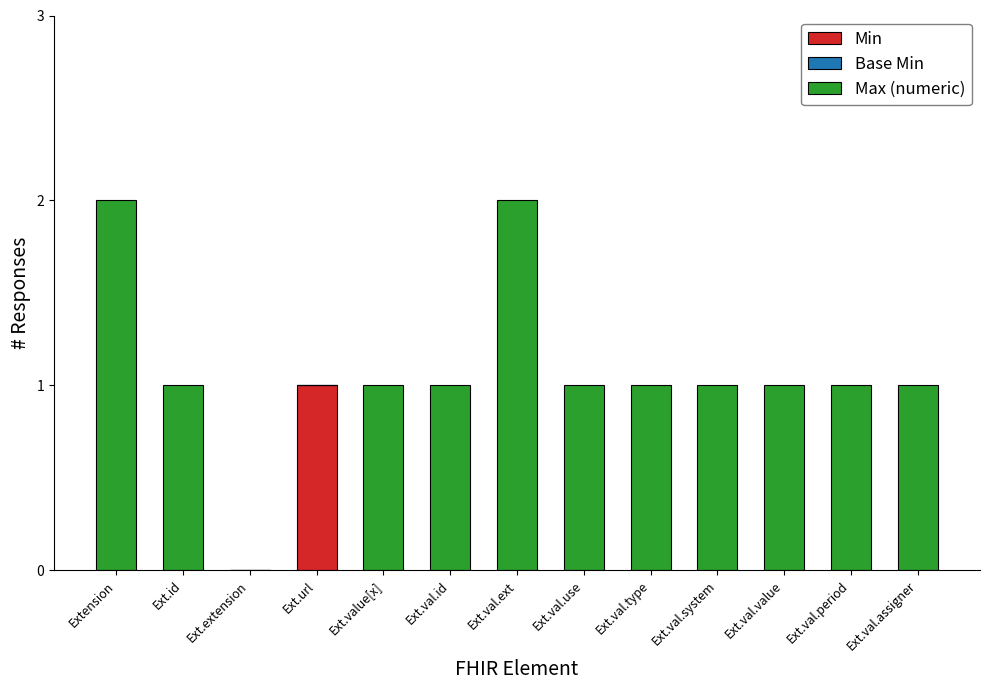

True or false: Min has a value of -1 at Ext.val.period.

False